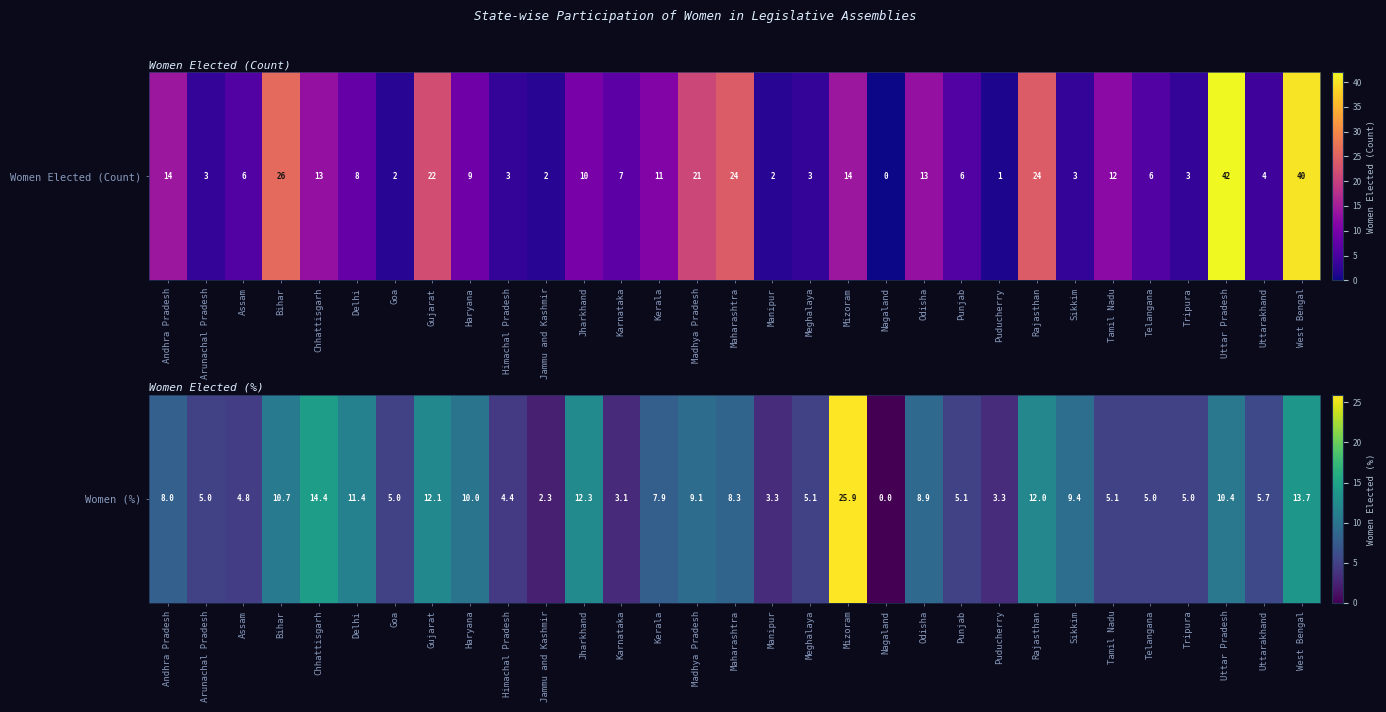

How many data points are less than 7?

15